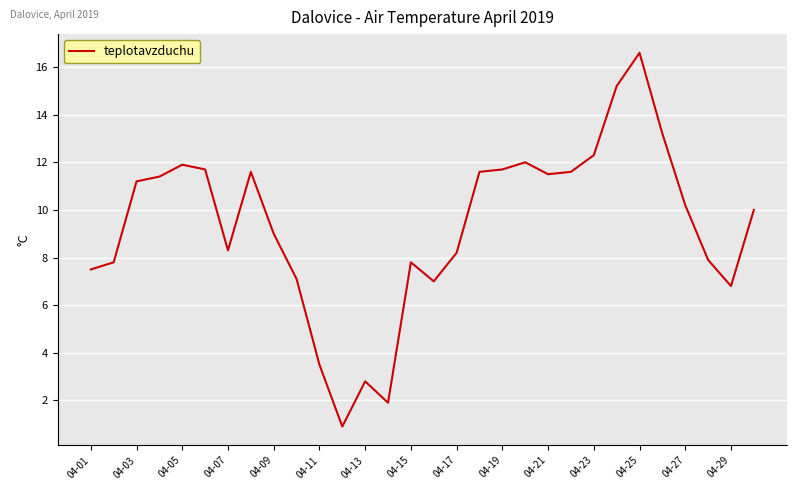

What is the difference between the maximum and minimum values?

15.7